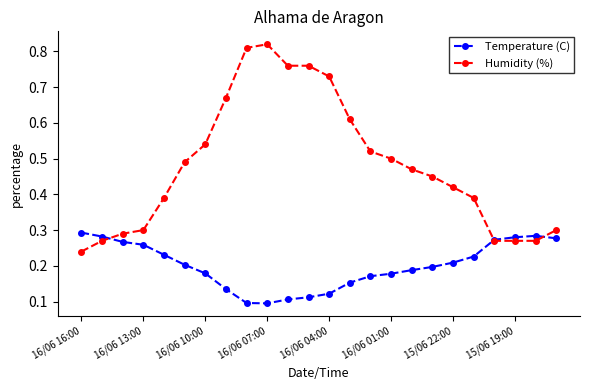

Which series has the largest range (max minus min)?

Humidity (%)